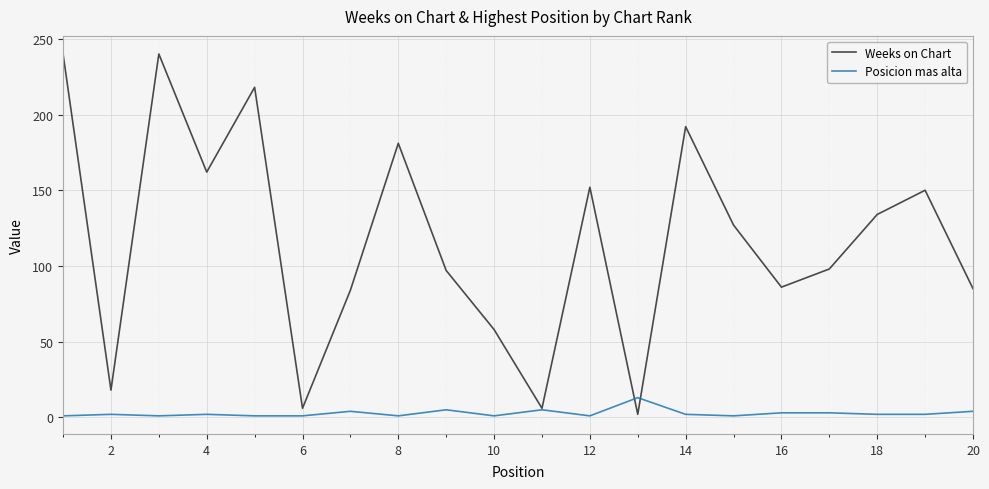

At how many categories does at least one series exceed 47?

16